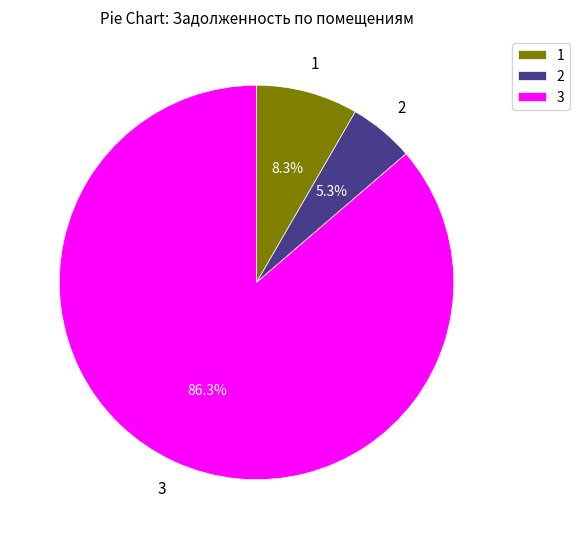

What is the ratio of the value at 1 to the value at 2?

1.6